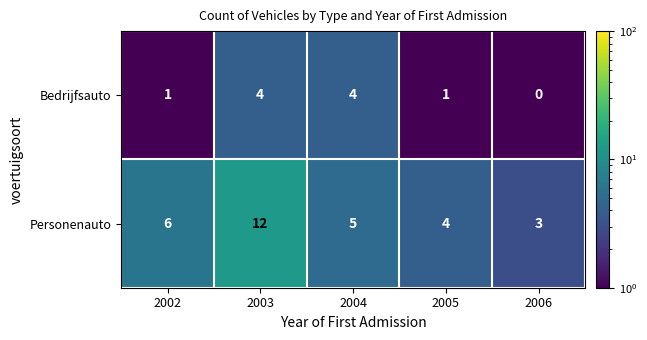

What is the difference between the Personenauto values at 2004 and 2003?

7